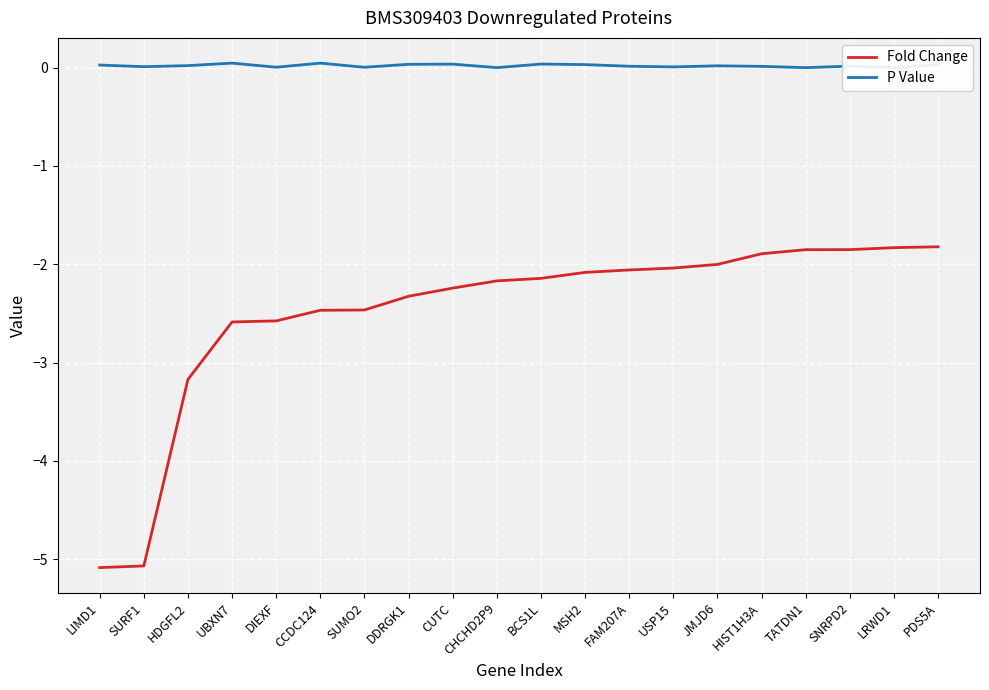

What position from the right is UBXN7?

17